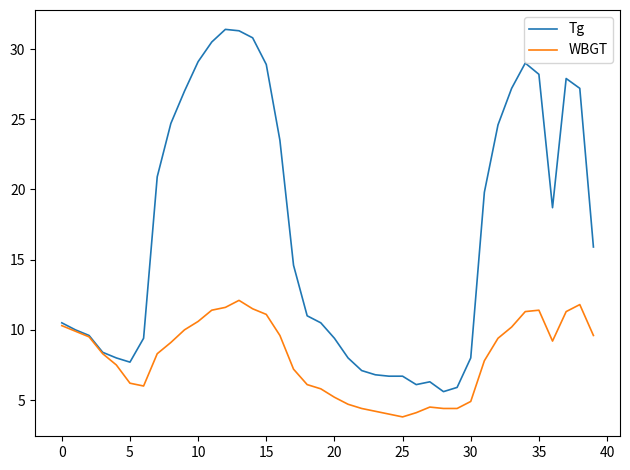

How many values in the Tg series are below 14?

20